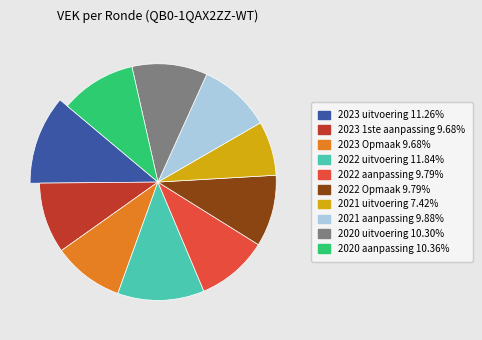

Count the number of slices in the pie.

10